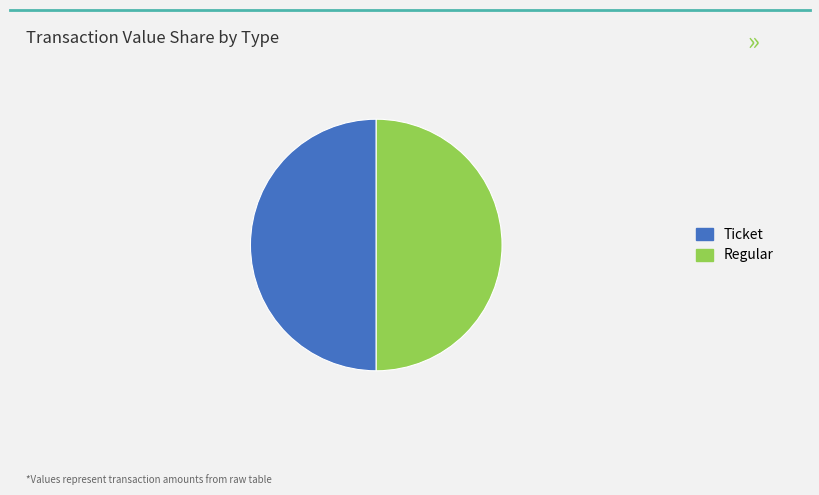

What is the ratio of the value at Ticket to the value at Regular?

1.0